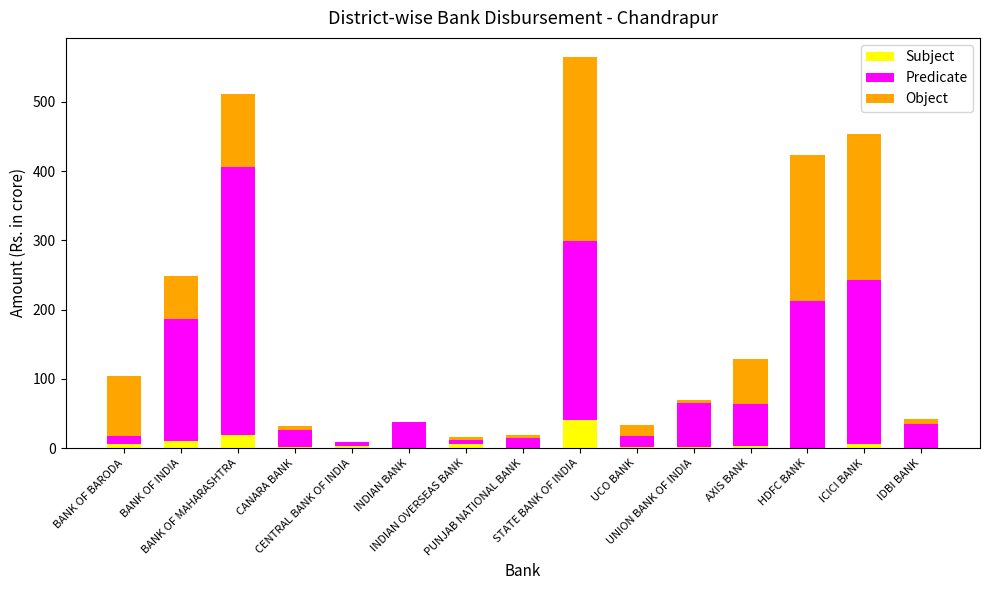

Count the number of data series in this chart.

3